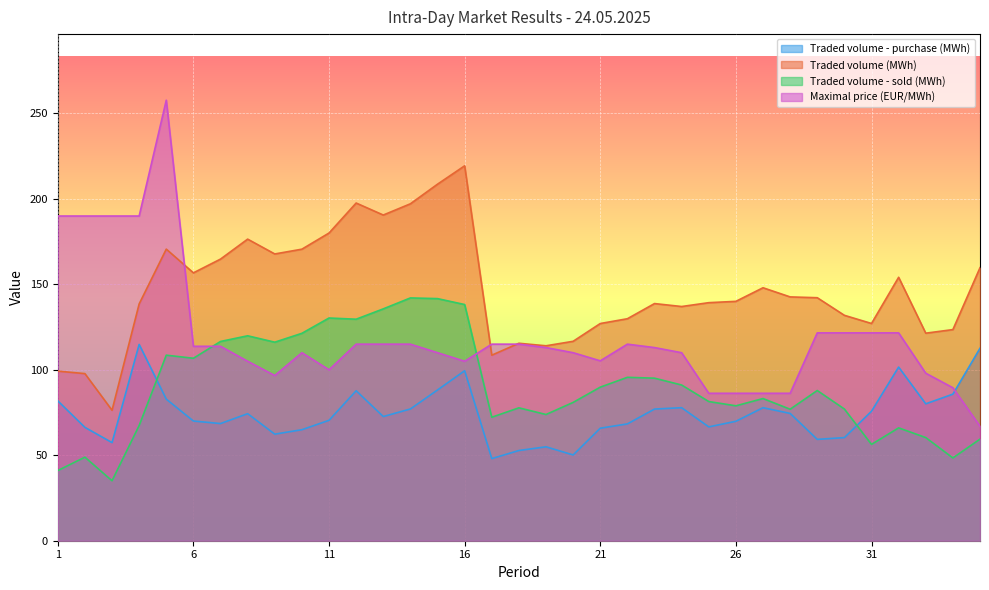

Reading left to right, extract all data points from this chart.

Traded volume - purchase (MWh): 81.8	66.3	57.4	114.8	82.8	70.0	68.5	74.3	62.4	65.0	70.5	87.8	72.7	77.1	88.2	99.5	48.0	52.8	55.0	50.2	65.8	68.3	77.0	77.8	66.6	69.9	77.8	74.5	59.3	60.3	75.8	101.6	80.1	85.8	112.6
Traded volume (MWh): 99.2	97.8	76.3	138.6	170.6	156.7	164.8	176.4	167.8	170.6	180.0	197.6	190.6	197.1	208.6	219.3	108.5	115.5	114.0	116.7	127.1	129.9	138.8	137.0	139.3	140.1	148.0	142.7	142.2	131.9	127.1	154.1	121.4	123.5	159.7
Traded volume - sold (MWh): 41.0	48.9	35.1	67.4	108.5	106.8	116.6	119.9	116.2	121.3	130.3	129.6	135.7	142.1	141.7	138.2	72.2	77.8	73.8	80.9	89.8	95.6	95.1	91.1	81.4	78.9	83.2	76.9	87.9	77.0	56.4	66.0	60.4	48.4	59.4
Maximal price (EUR/MWh): 190.0	190.0	190.0	190.0	257.7	113.8	113.8	105.0	96.7	110.0	100.0	115.0	115.0	115.0	110.0	105.0	115.0	115.0	113.0	110.0	105.2	115.0	113.0	110.0	86.3	86.3	86.3	86.3	121.6	121.6	121.6	121.6	98.0	89.5	67.0